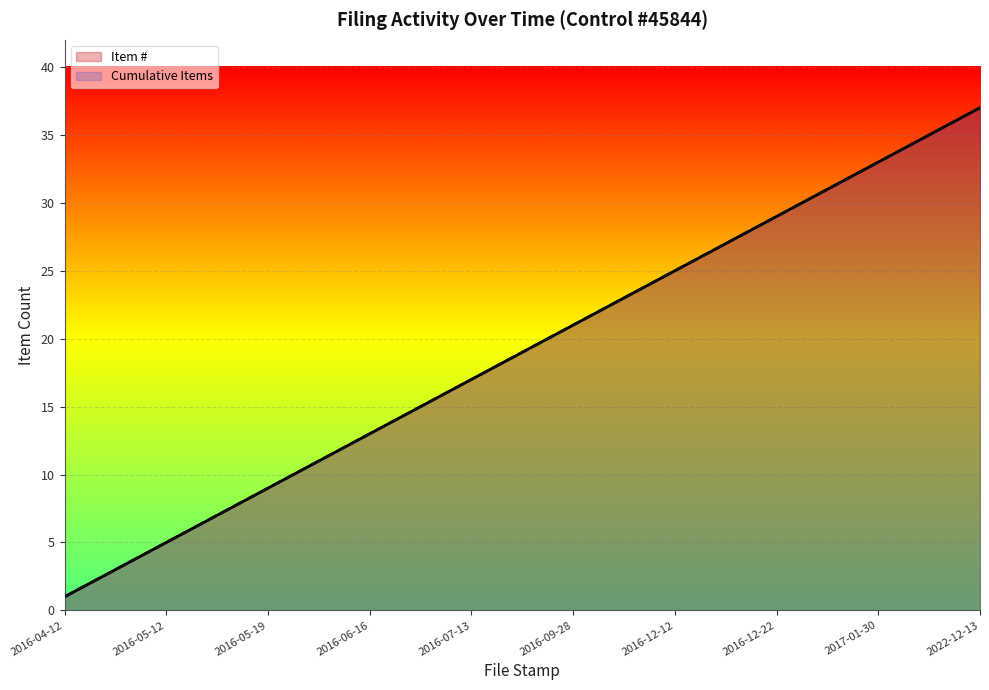

What is the label of the 32nd point from the right?

2016-05-13